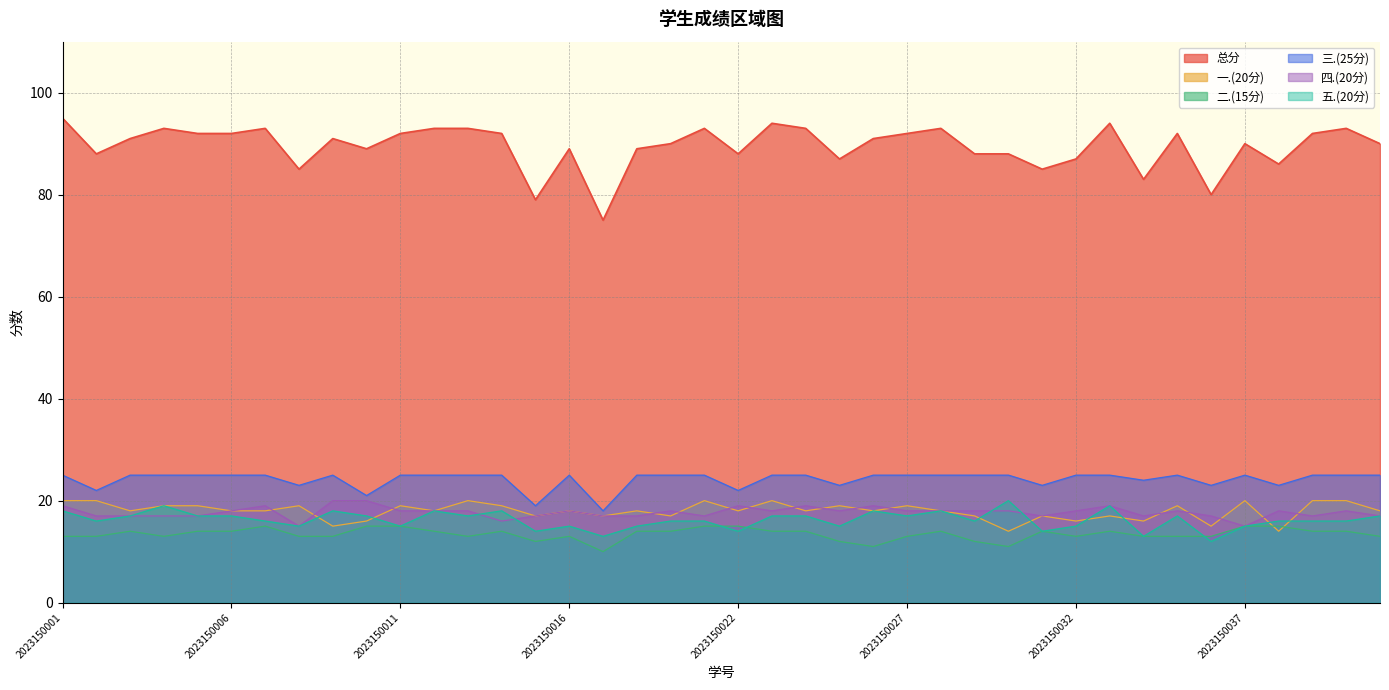

Which series has the widest spread of values?

总分